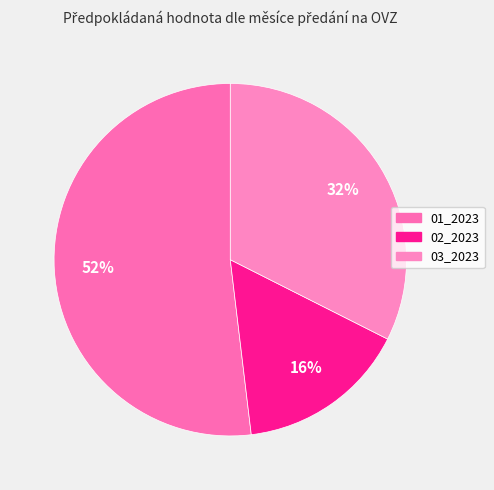

Is it true that 01_2023 is 52% of the pie?

True